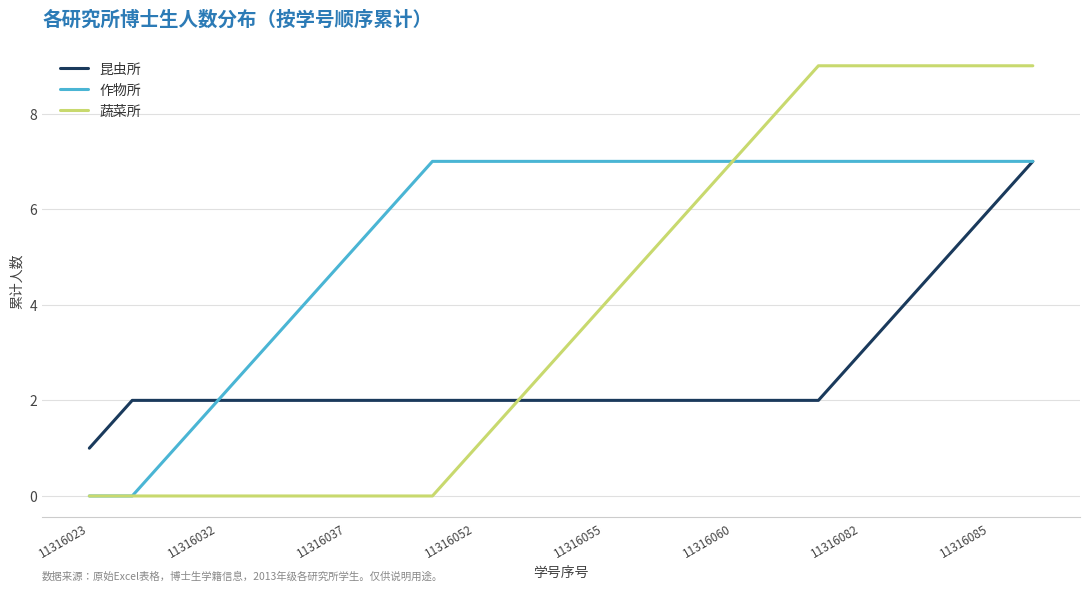

Rank the series by their average value, from highest to lowest.

作物所, 蔬菜所, 昆虫所